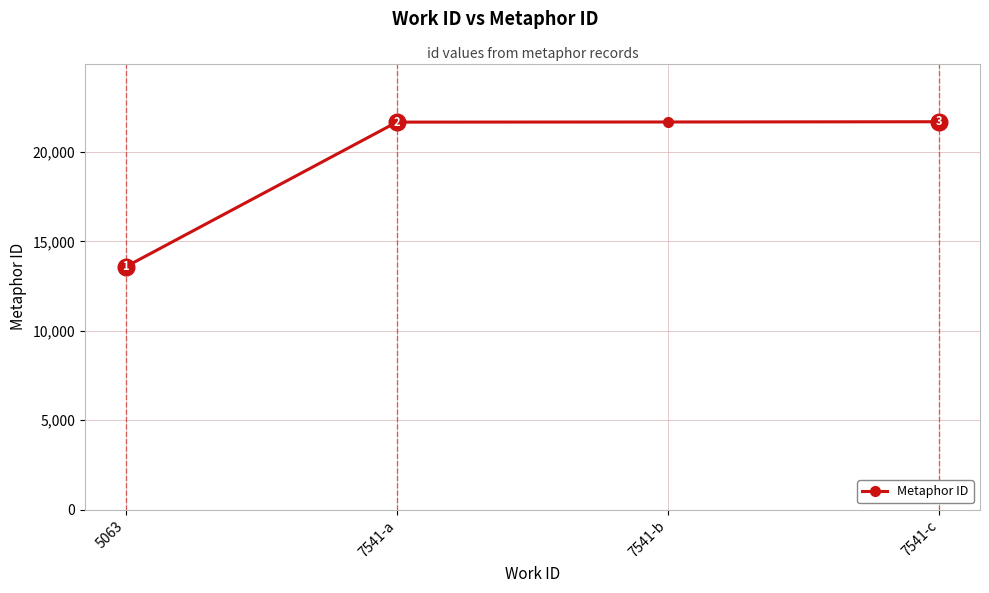

Rank the categories by value from highest to lowest.

7541-c, 7541-b, 7541-a, 5063